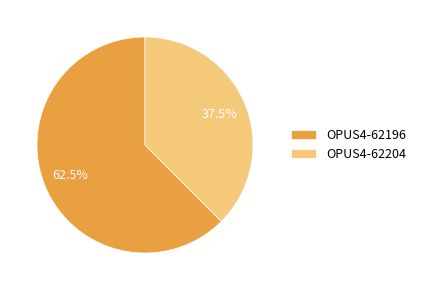

How many slices are in this pie chart?

2